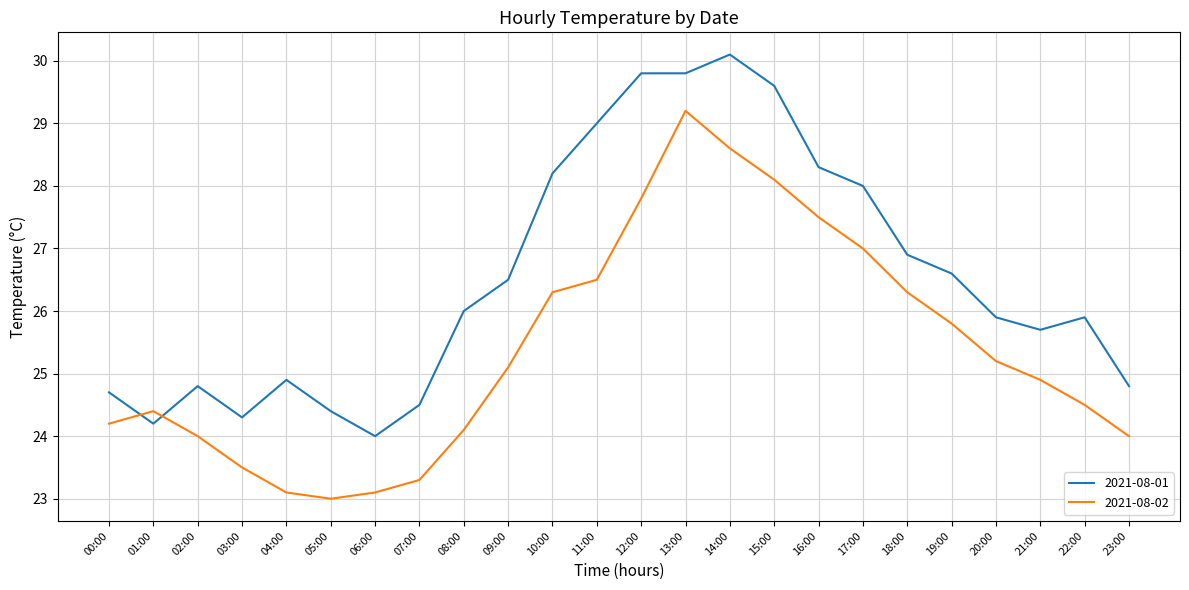

Does the chart have visible grid lines?

Yes